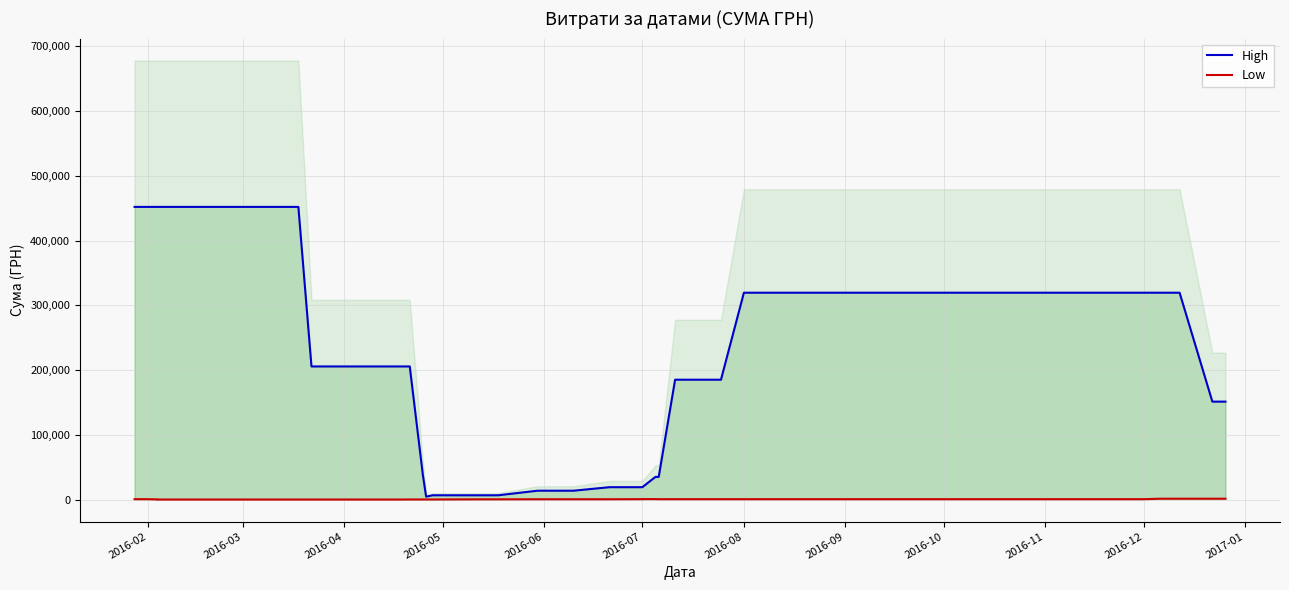

At which category is the sum across all series the highest?

2016-02